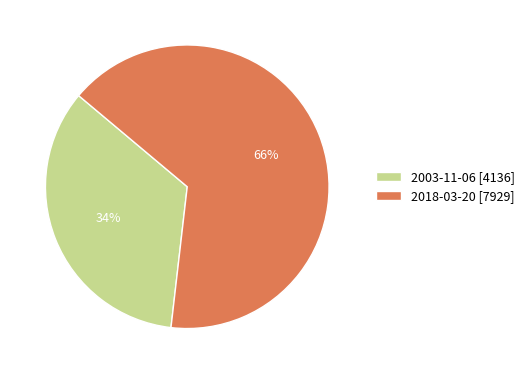

What percentage is the 2003-11-06 slice, to the nearest percent?

34%